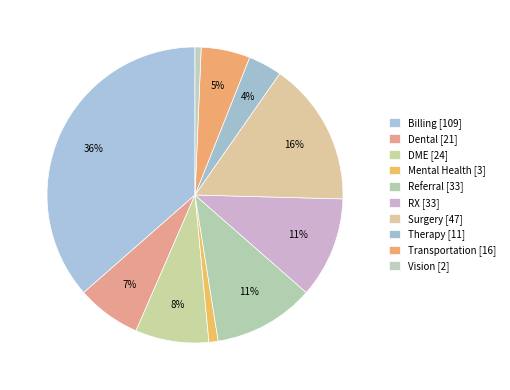

How many slices are in this pie chart?

10